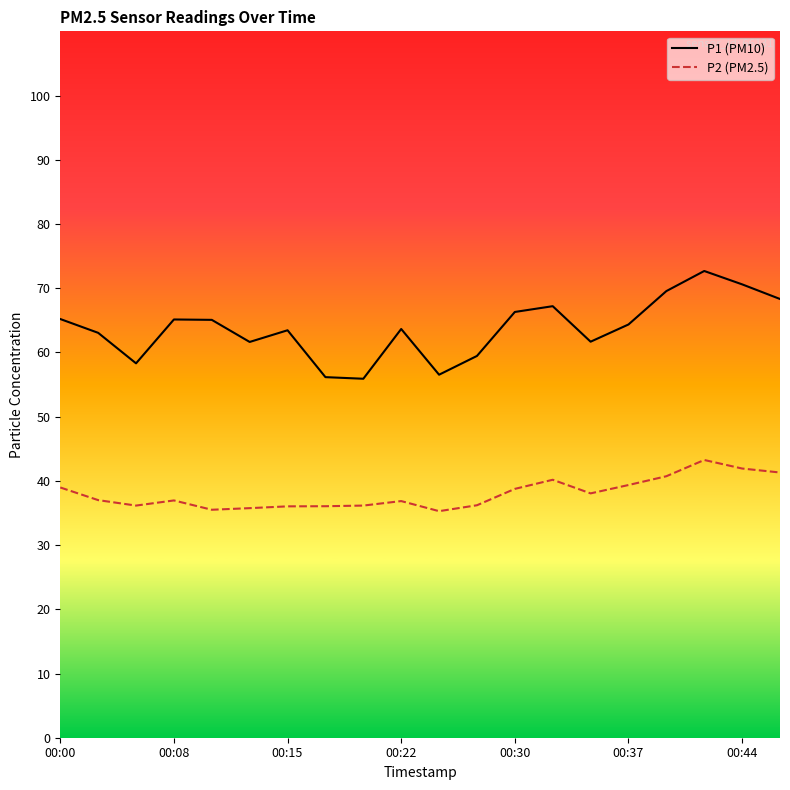

Which series has the largest total across all categories?

P1 (PM10)